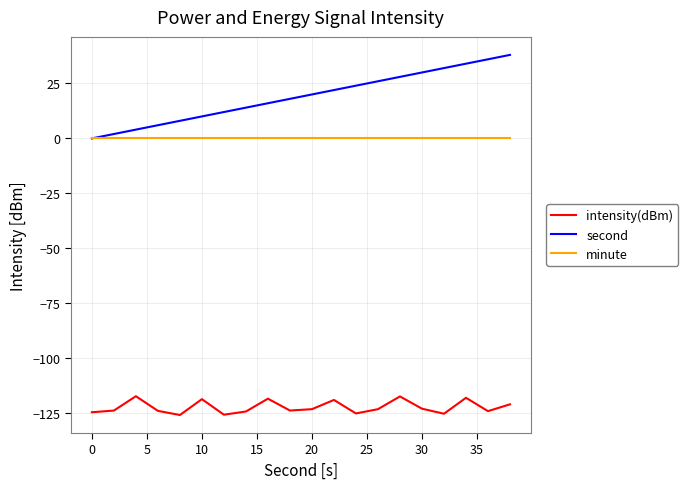

What are all the series names shown in the legend?

intensity(dBm), second, minute